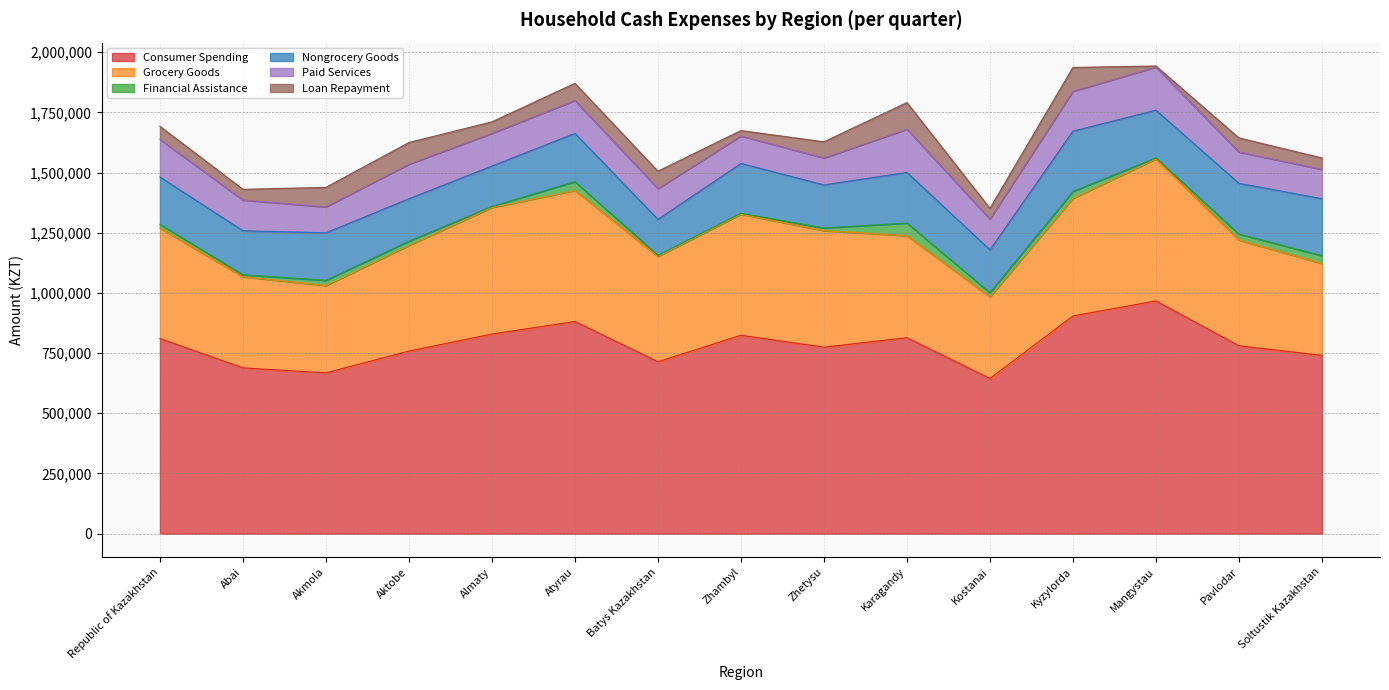

List the labels in order of Nongrocery Goods value, smallest first.

Batys Kazakhstan, Almaty, Aktobe, Kostanai, Zhetysu, Abai, Republic of Kazakhstan, Akmola, Mangystau, Atyrau, Zhambyl, Karagandy, Pavlodar, Soltustik Kazakhstan, Kyzylorda